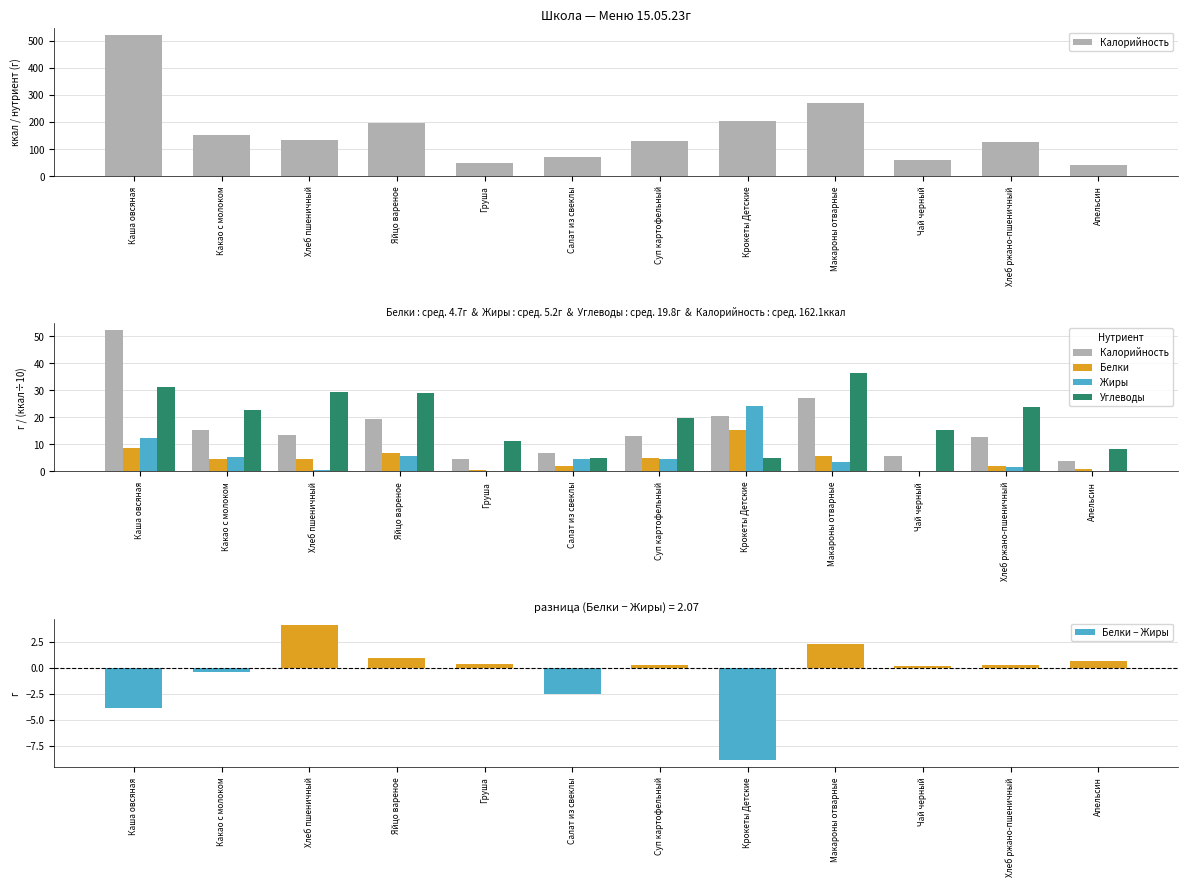

Does the chart contain any negative values?

Yes